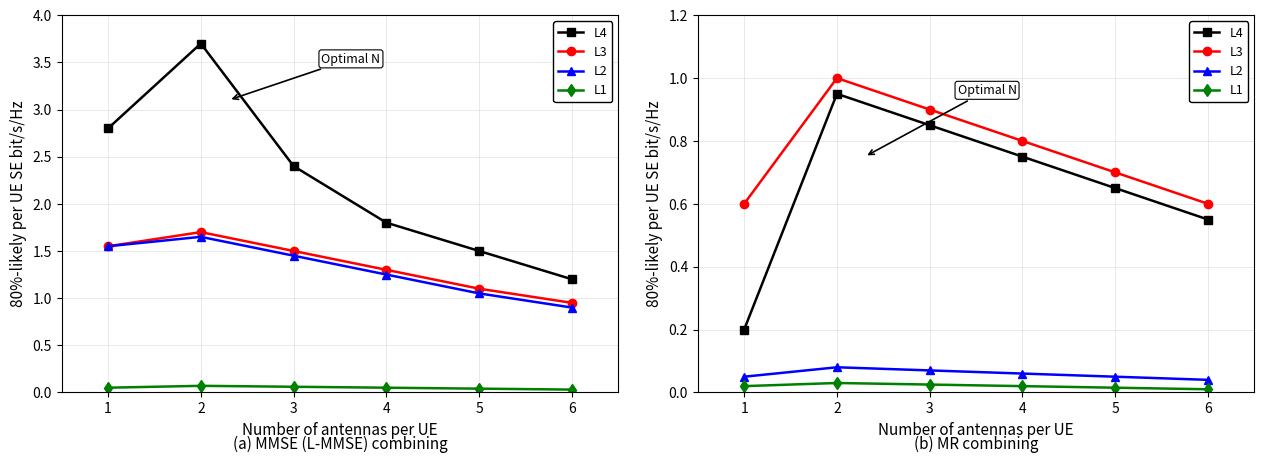

True or false: L4 and L3 intersect in this chart.

False